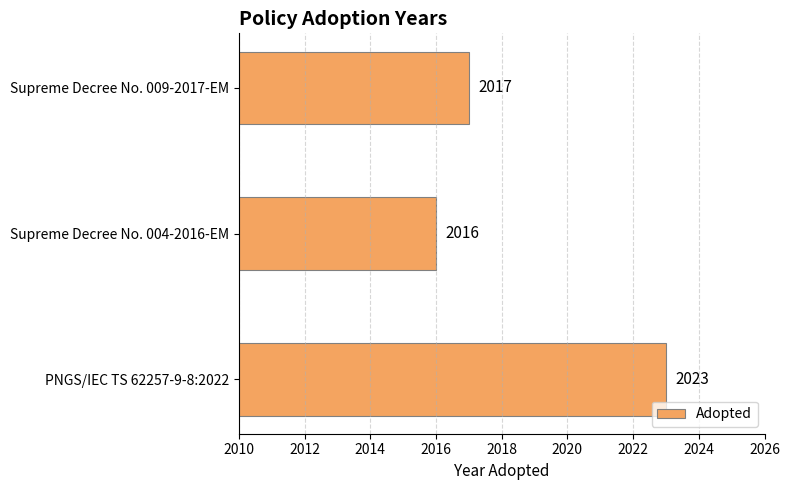

Is it true that the value at PNGS/IEC TS 62257-9-8:2022 is 1258?

False